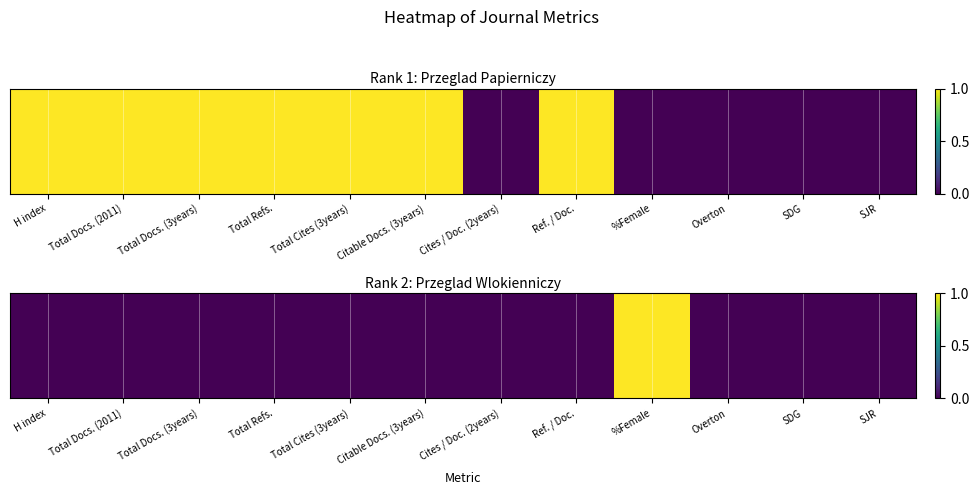

Which category has the highest value across all series?

%Female